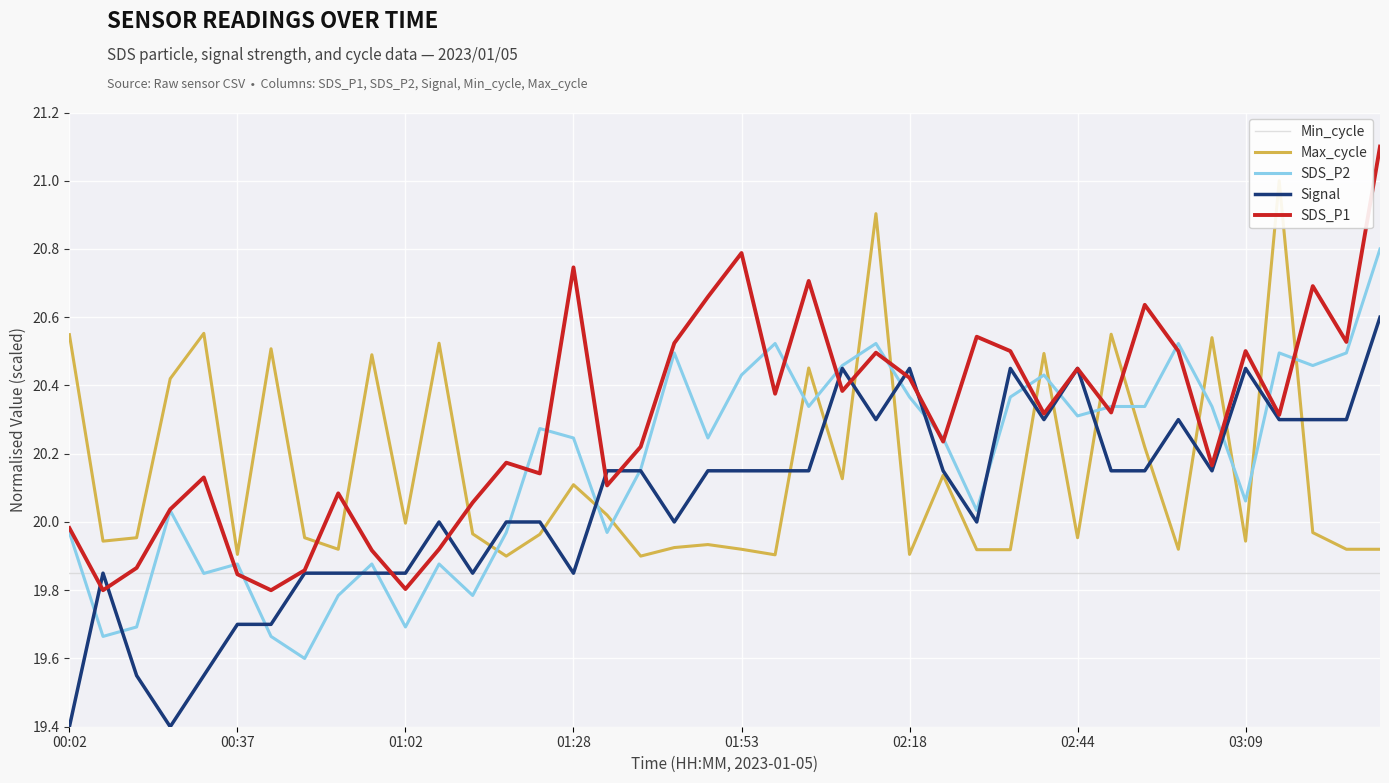

What is the minimum value for SDS_P2?

19.6